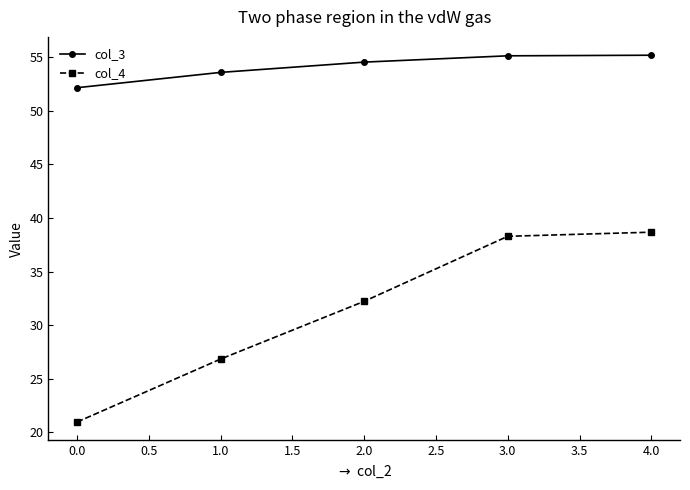

What is the total value across all series at 1.0?

80.4